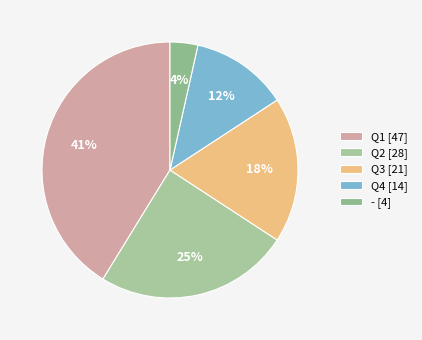

True or false: - accounts for 4% of the total.

True